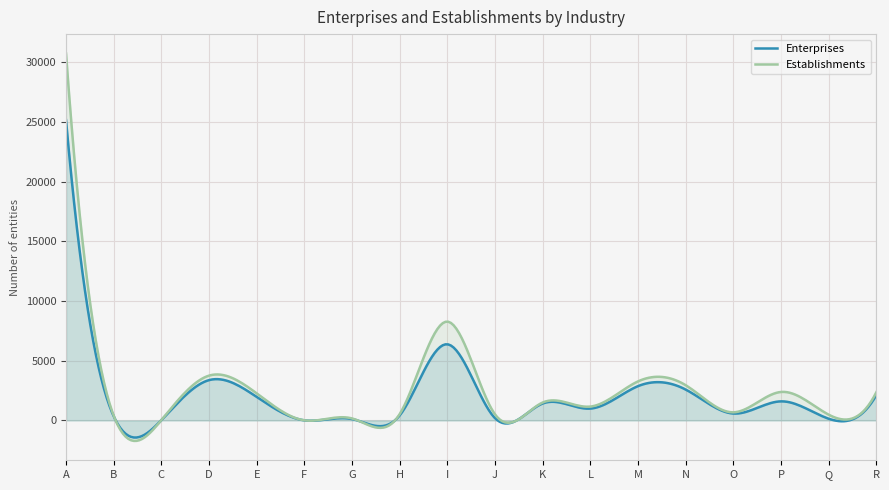

True or false: Enterprises has a value of 1597 at P.

True